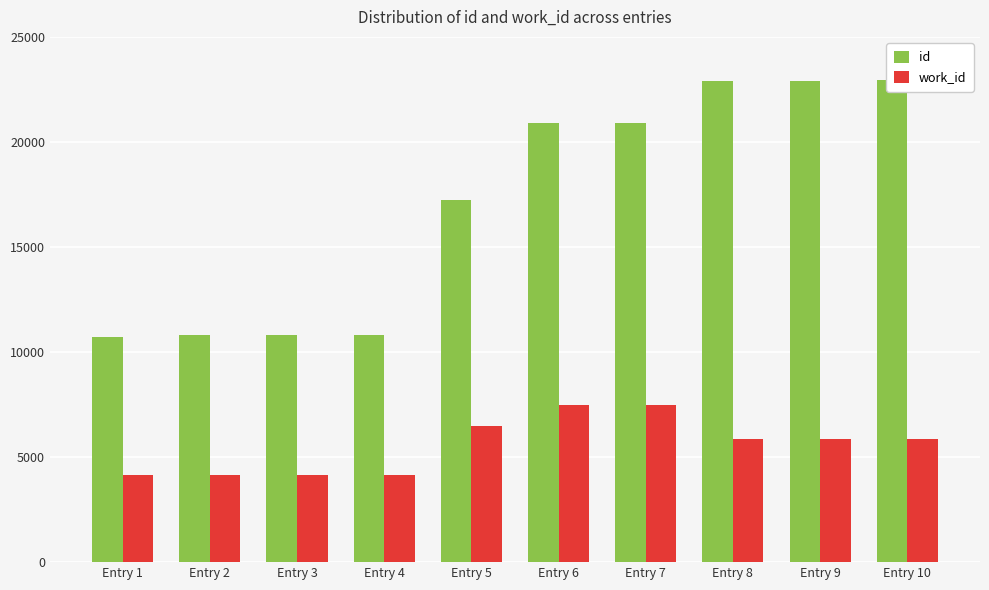

Which series has the largest range (max minus min)?

id